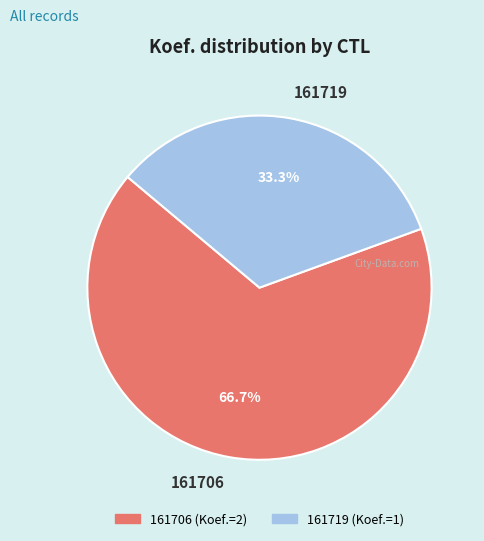

True or false: 161706 accounts for 76% of the total.

False